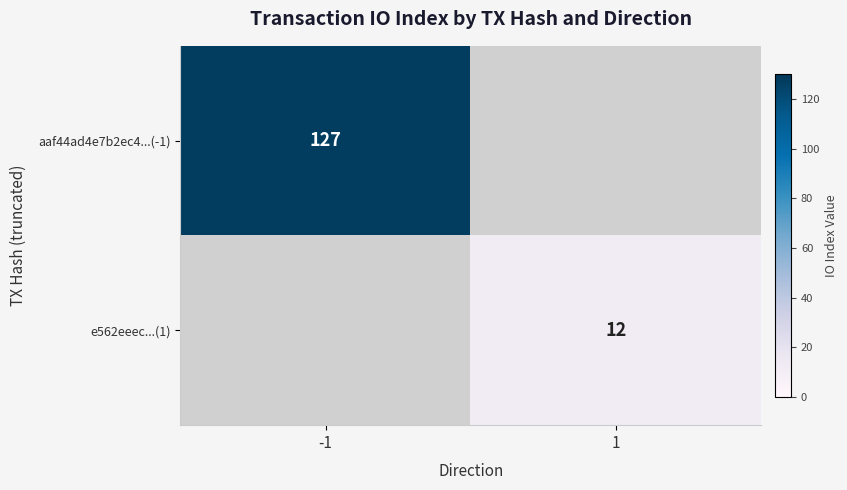

Is it true that aaf44ad4e7b2ec4...(-1) equals 127 at -1?

True